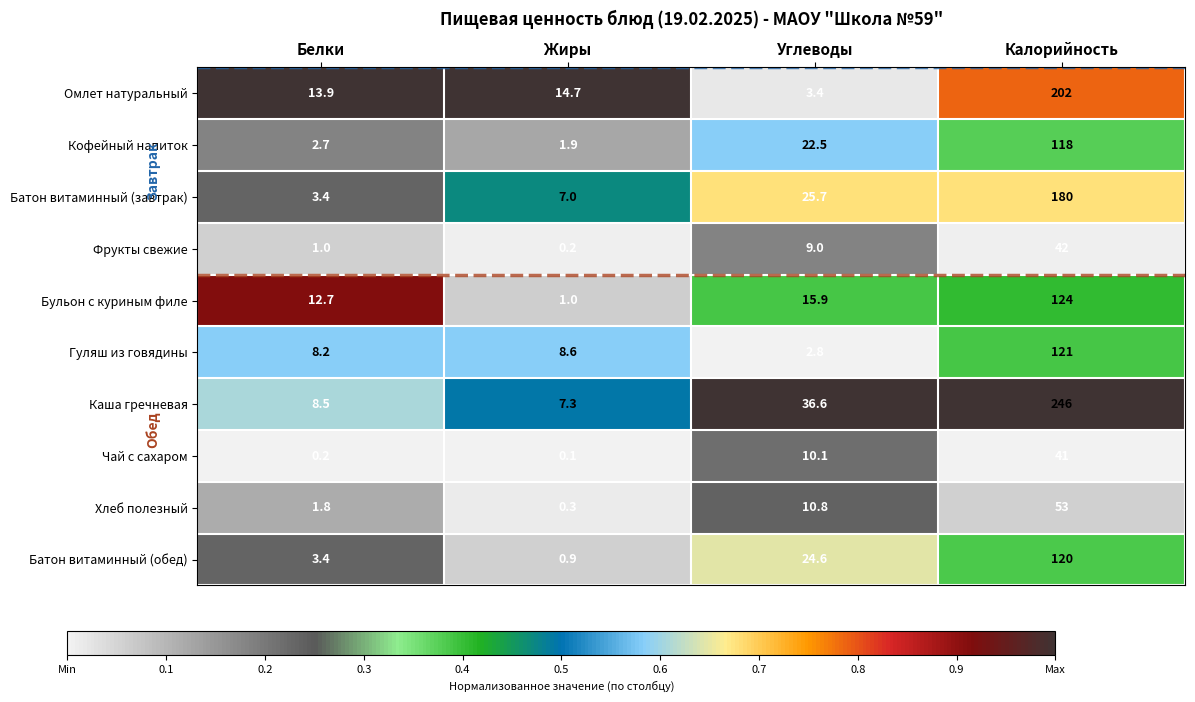

Rank the series by their maximum value, from lowest to highest.

Чай с сахаром, Фрукты свежие, Хлеб полезный, Кофейный напиток, Батон витаминный (обед), Гуляш из говядины, Бульон с куриным филе, Батон витаминный (завтрак), Омлет натуральный, Каша гречневая